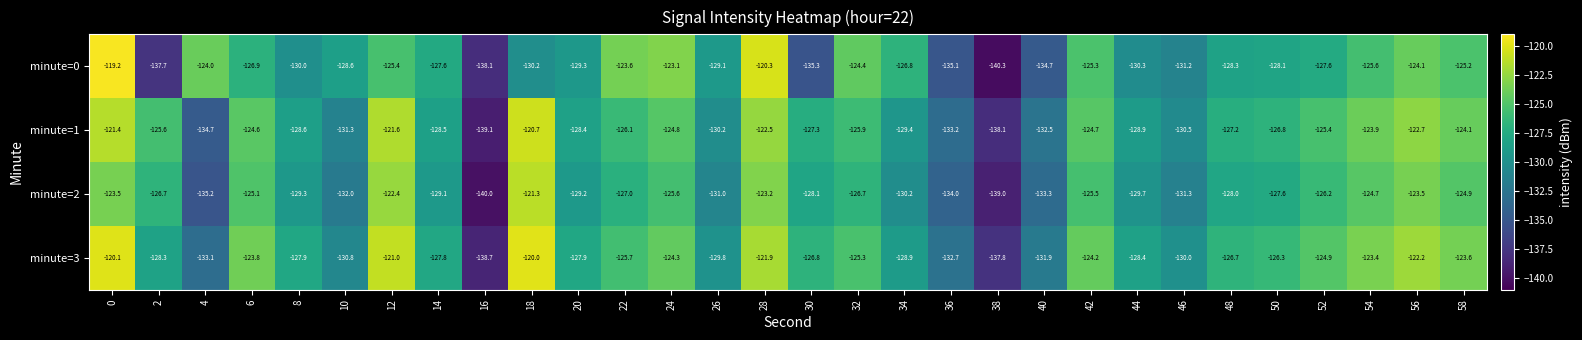

Where is minute=0 nearest to the value -129?

26